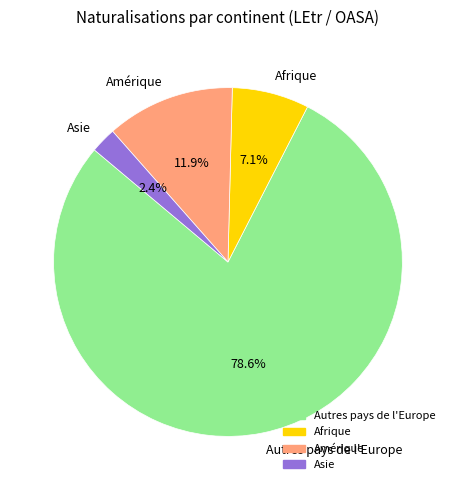

To the nearest percent, what is the difference between the largest and smallest slice percentages?

76%